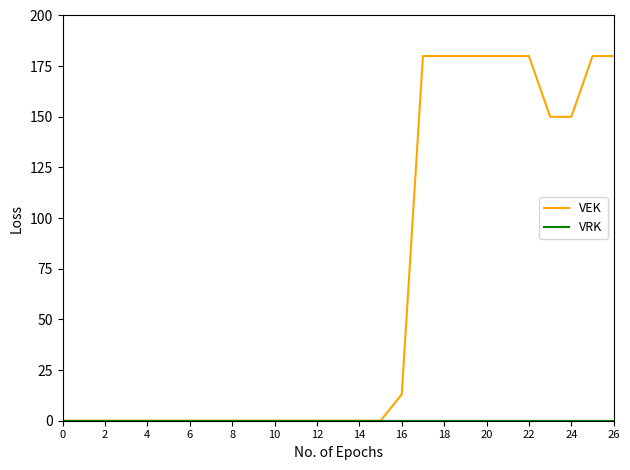

Which series has the widest spread of values?

VEK